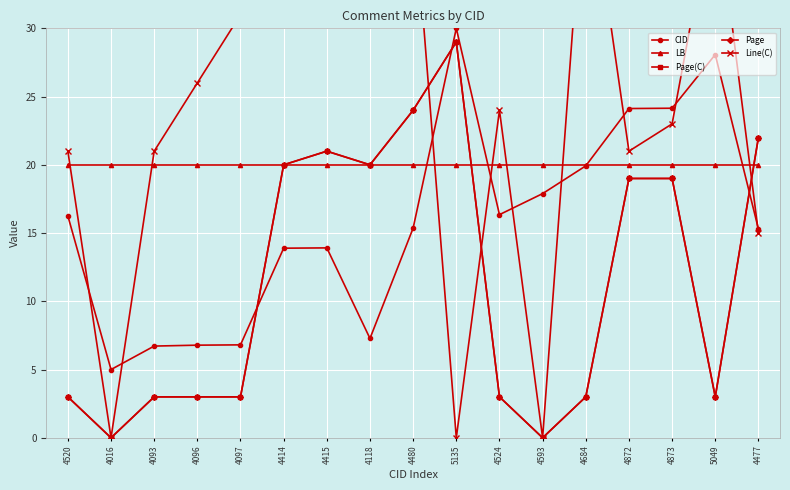

Where is CID nearest to the value 17?

4524